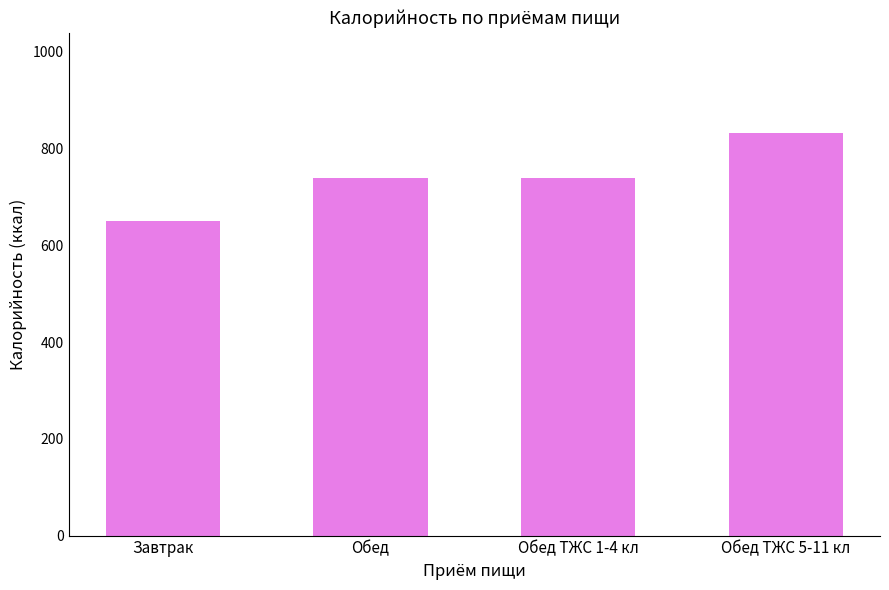

What is the value of the 3rd bar from the left?

739.0